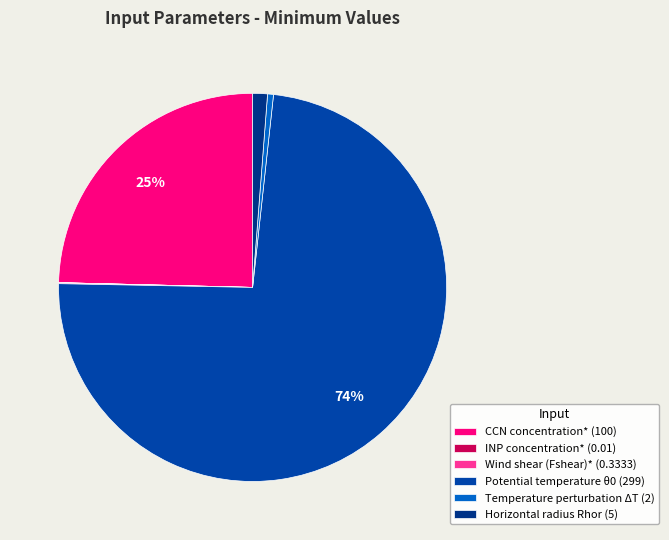

Is there any slice that represents more than half of the pie?

Yes